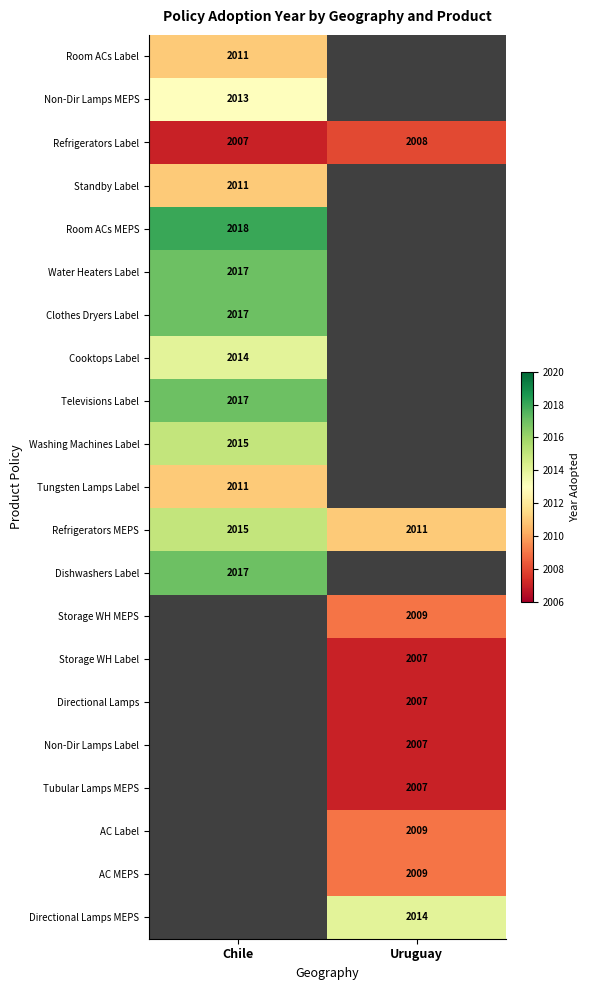

The AC Label series shows 2009 at Uruguay. True or false?

True